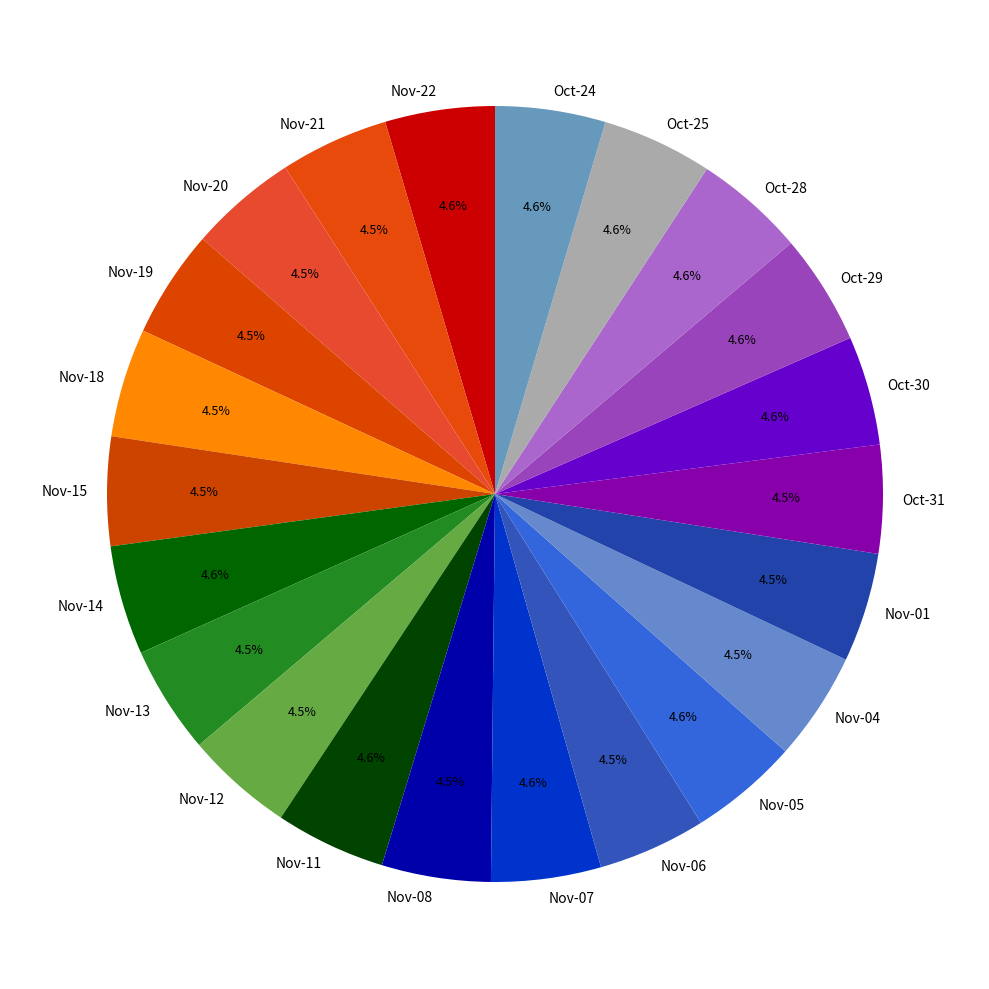

Count the number of slices in the pie.

22